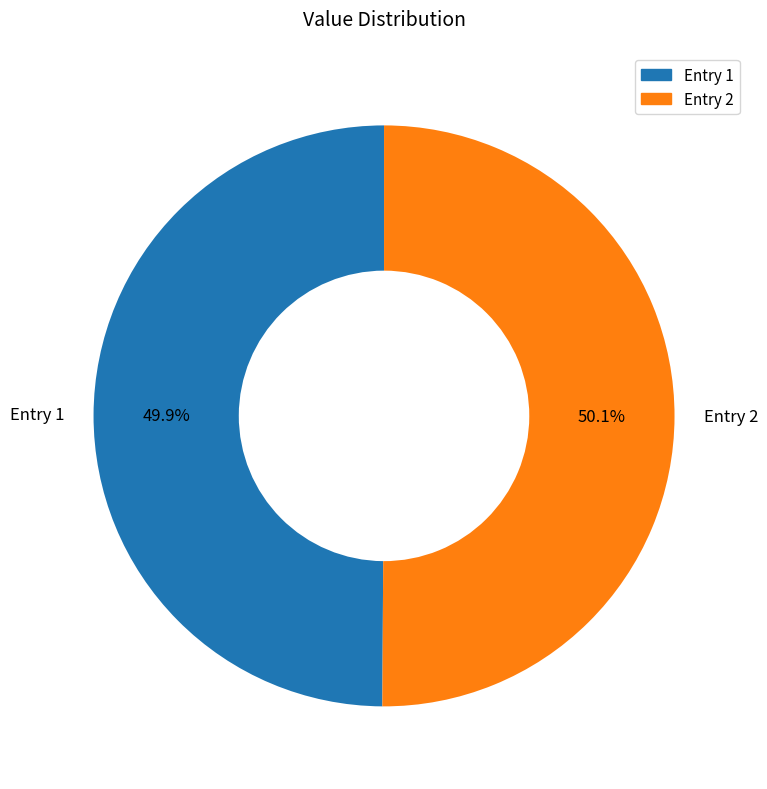

Combined, what portion of the pie is Entry 2 and Entry 1?

100.0%